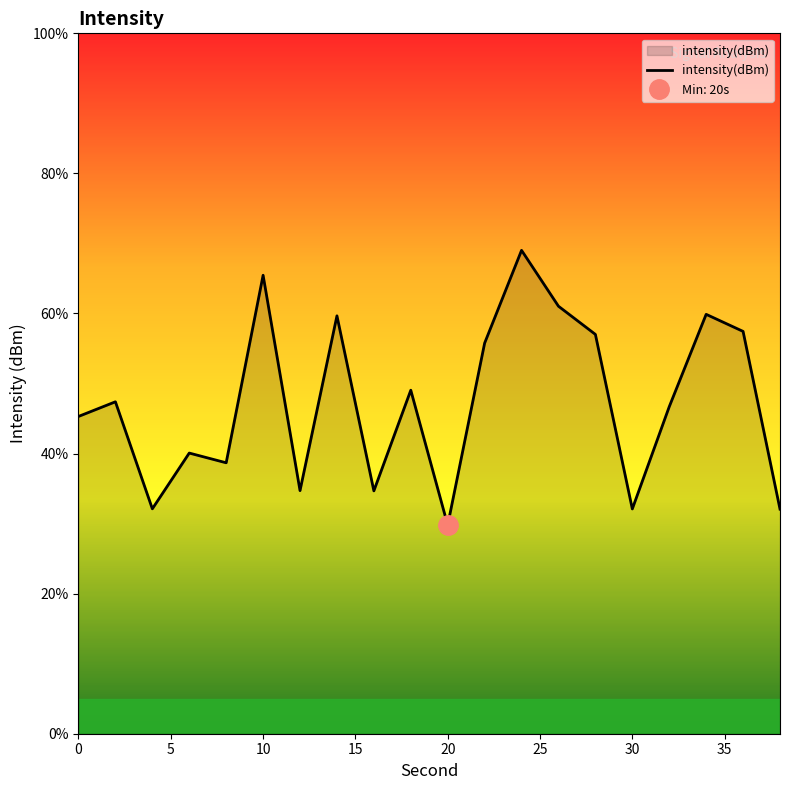

The value of intensity(dBm) at 30 is 14.8. True or false?

False